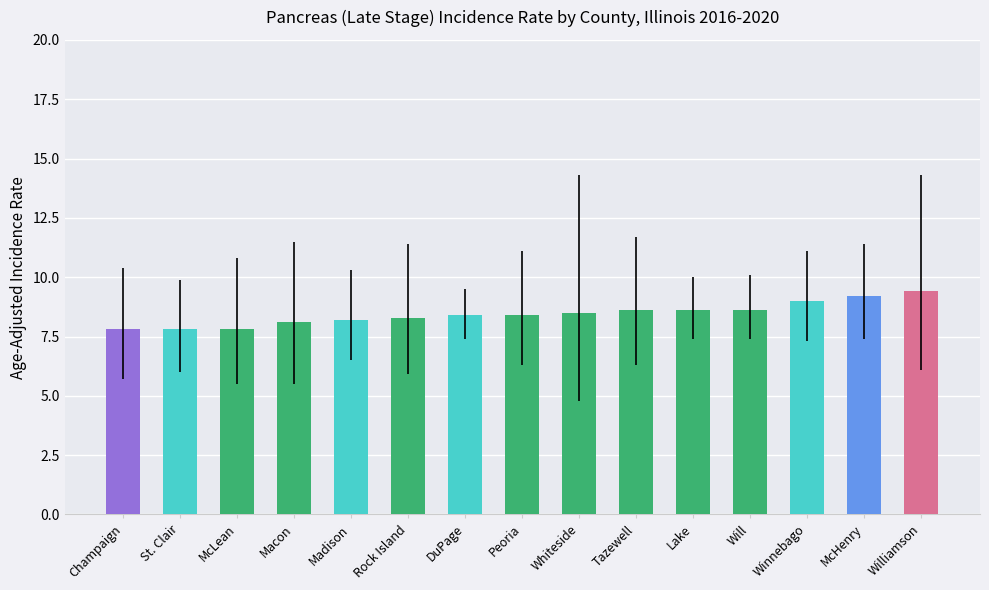

What is the average value?

8.4